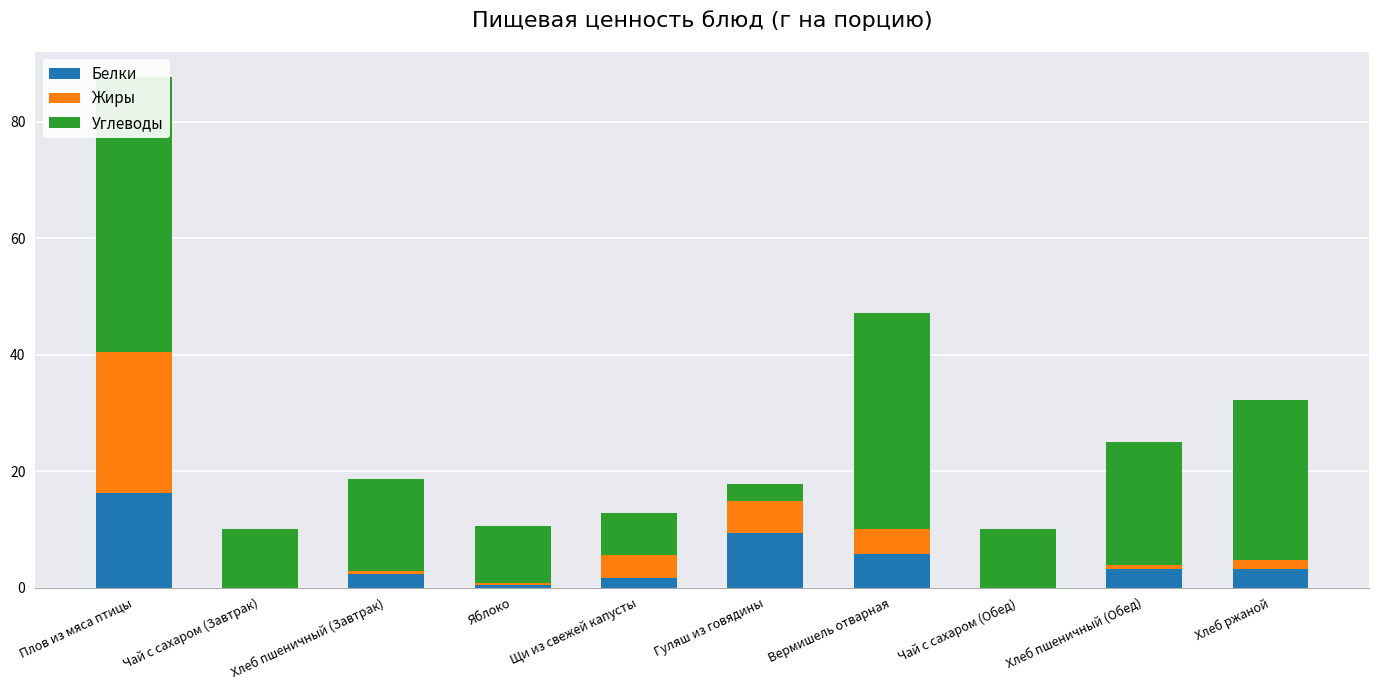

What is the sum of the Жиры values at Щи из свежей капусты and Чай с сахаром (Обед)?

4.1